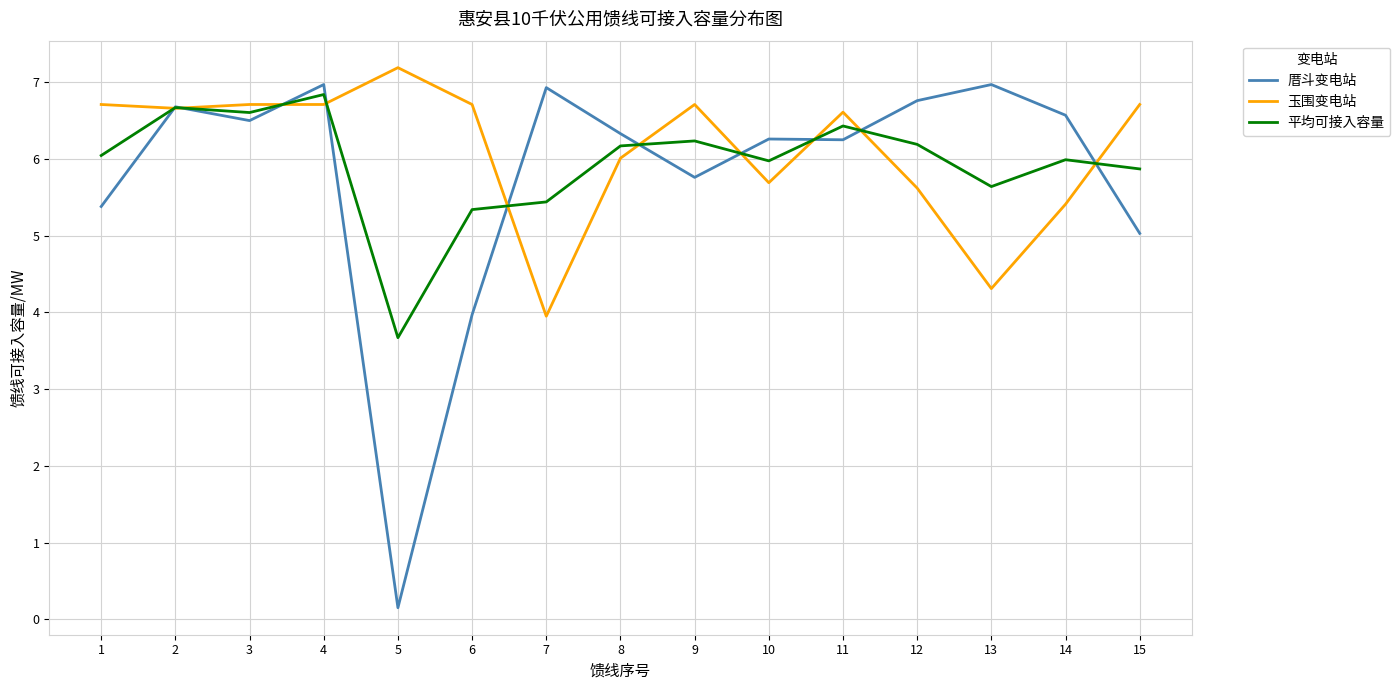

Is it true that 厝斗变电站 equals 2.2 at 3?

False